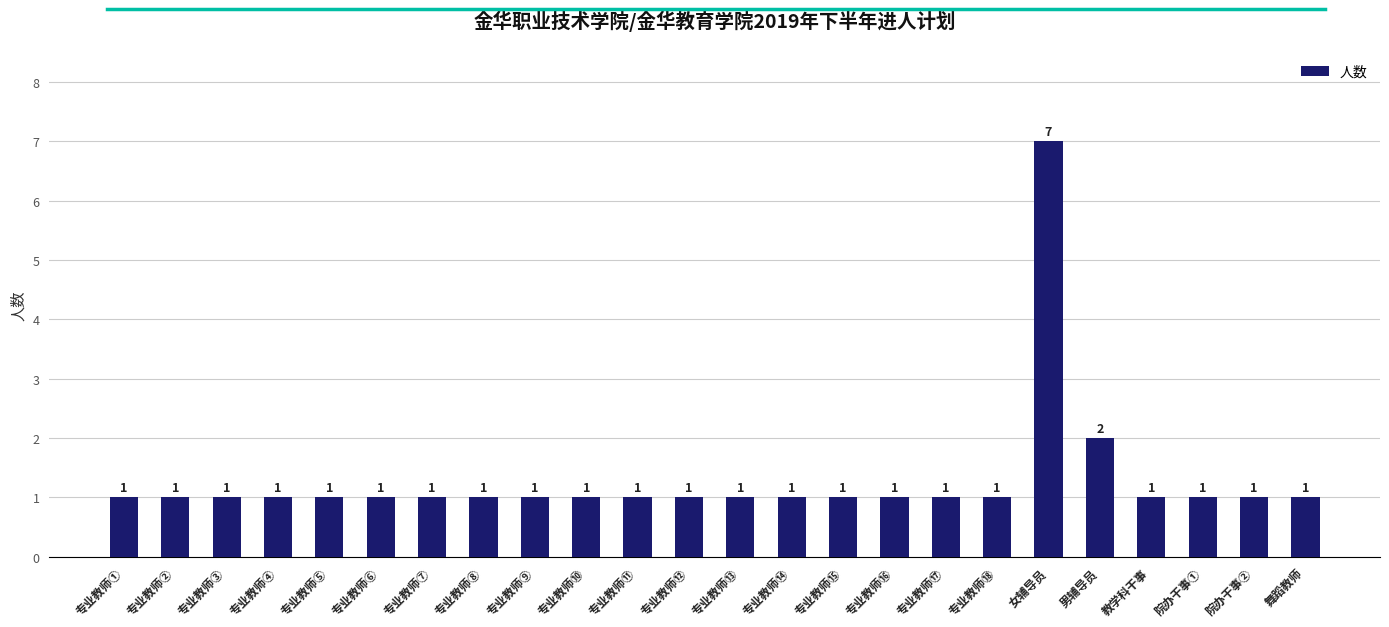

What is the sum of all values?

31